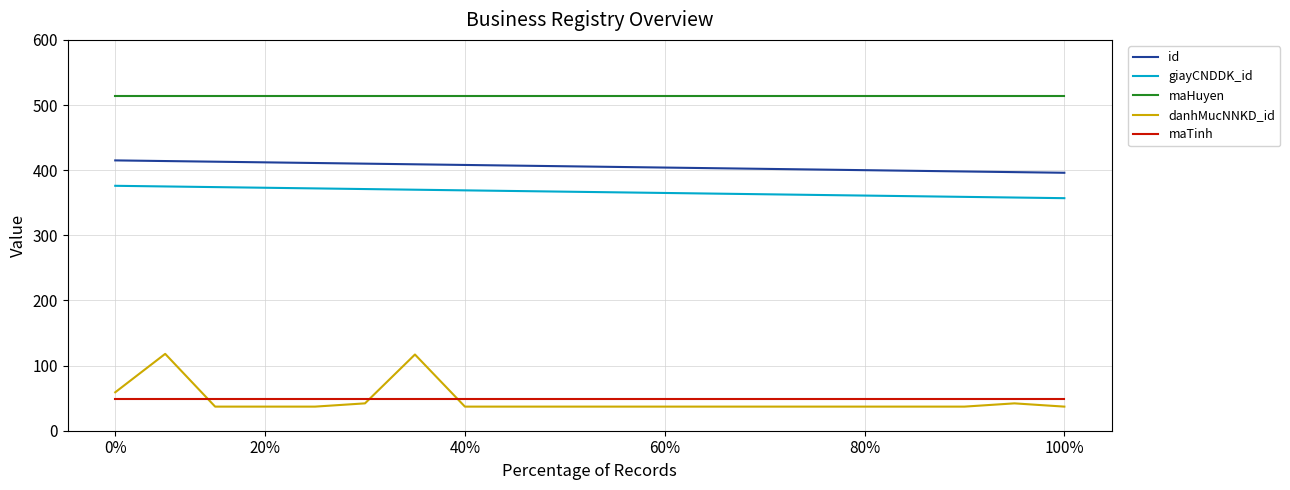

True or false: maTinh and maHuyen cross at least once.

False